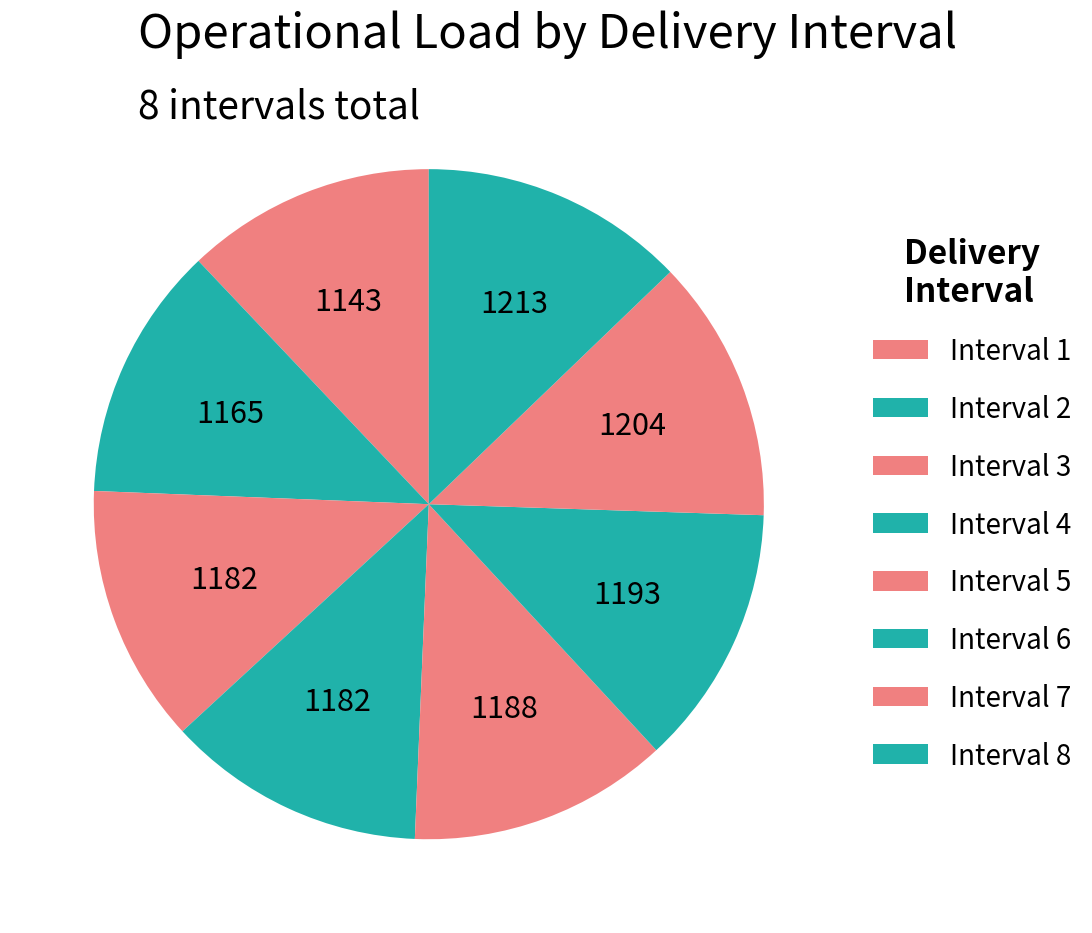

The Interval 6 slice represents 26% of the pie. True or false?

False